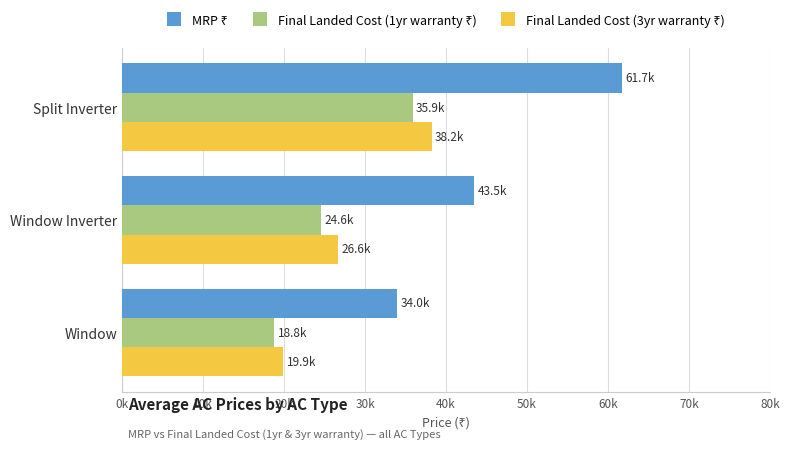

Are the bars horizontal?

Yes